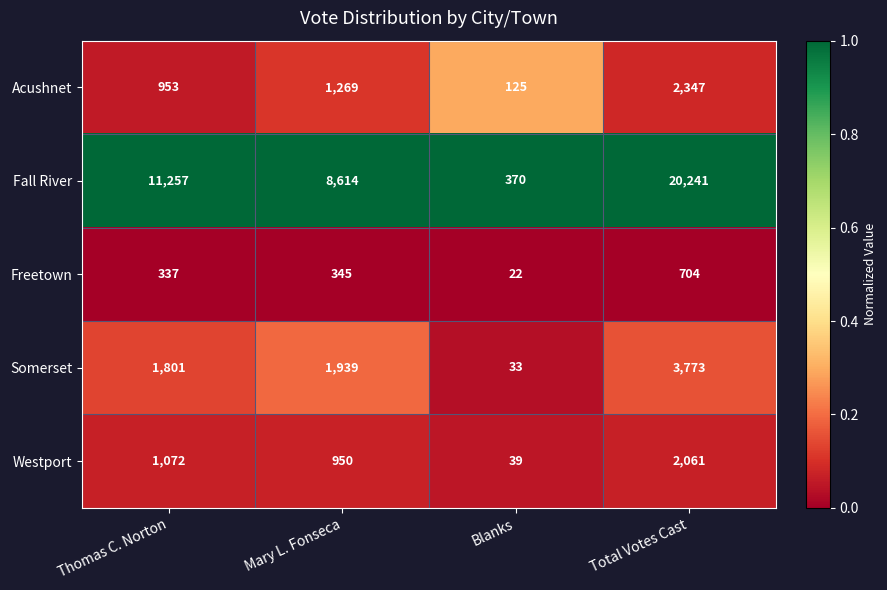

List the series in order of their peak value, highest first.

Fall River, Somerset, Acushnet, Westport, Freetown